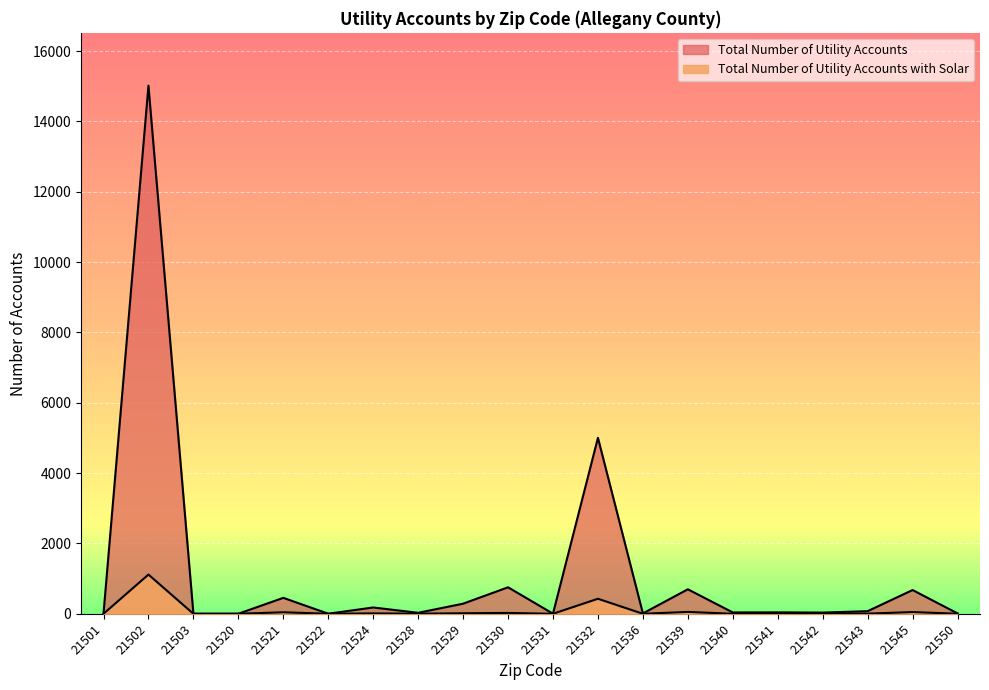

List the series in order of their overall mean, lowest first.

Total Number of Utility Accounts with Solar, Total Number of Utility Accounts